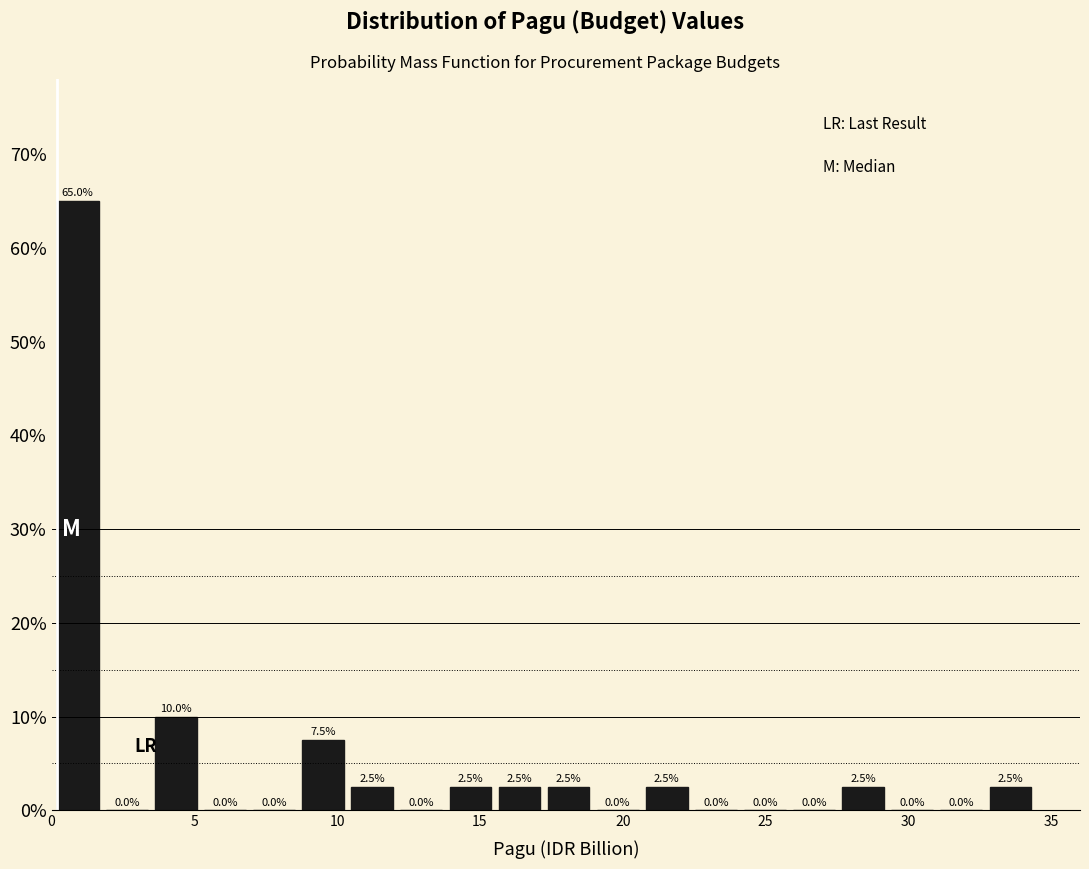

Around what value on the x-axis is the tallest bar? Give the approximate position of its centre, as read against the axis.

1.0